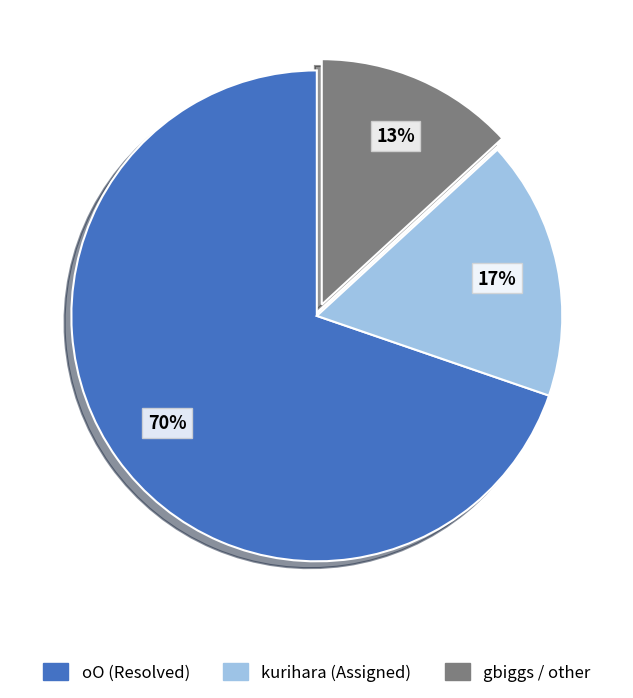

What is the smallest slice in the pie chart?

gbiggs / other